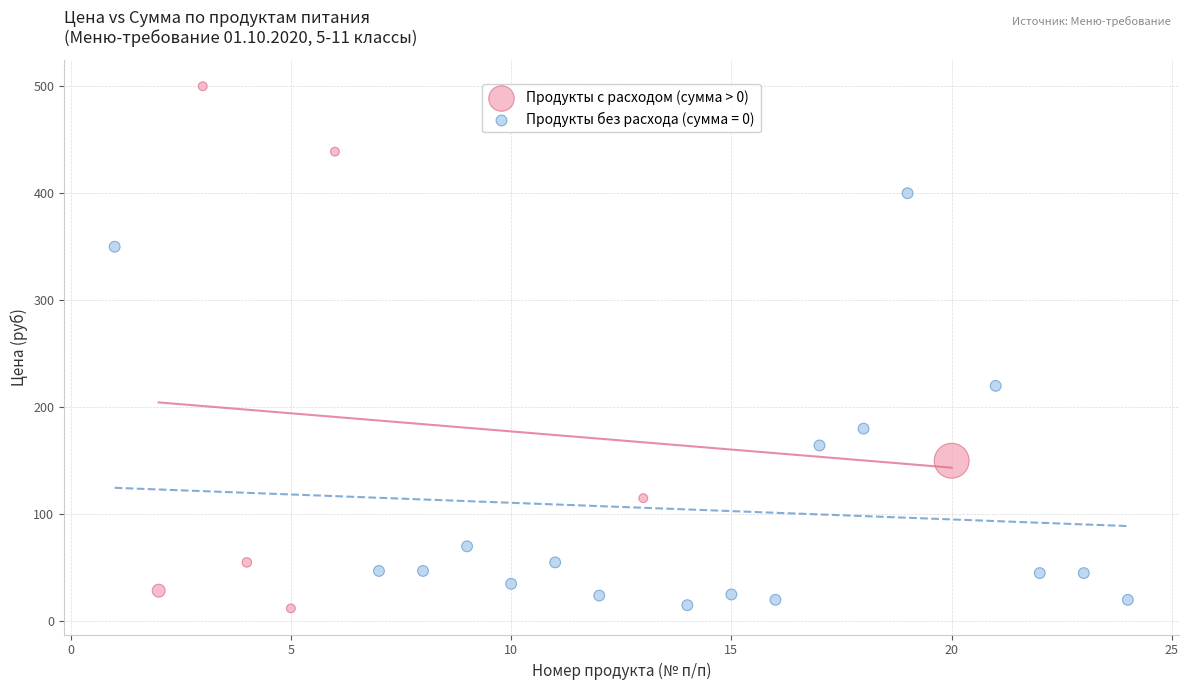

Which series reaches the maximum Y coordinate?

Продукты с расходом (сумма > 0)